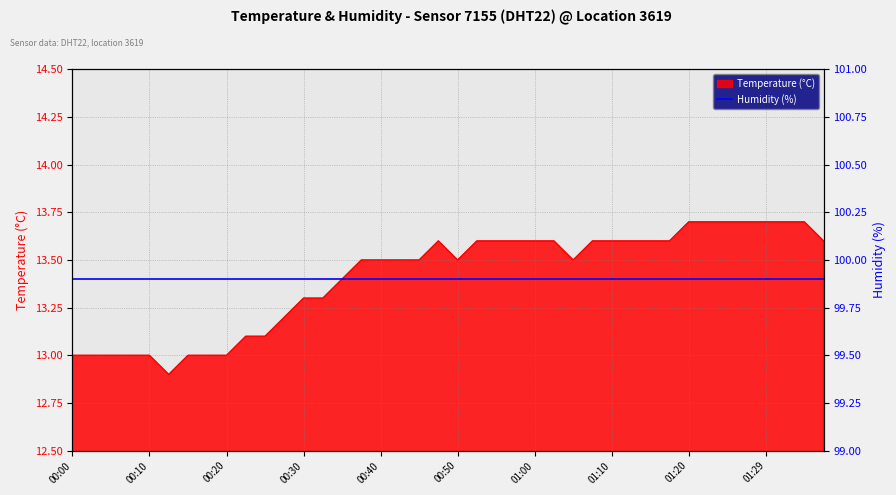

Where is the first local maximum?

00:47